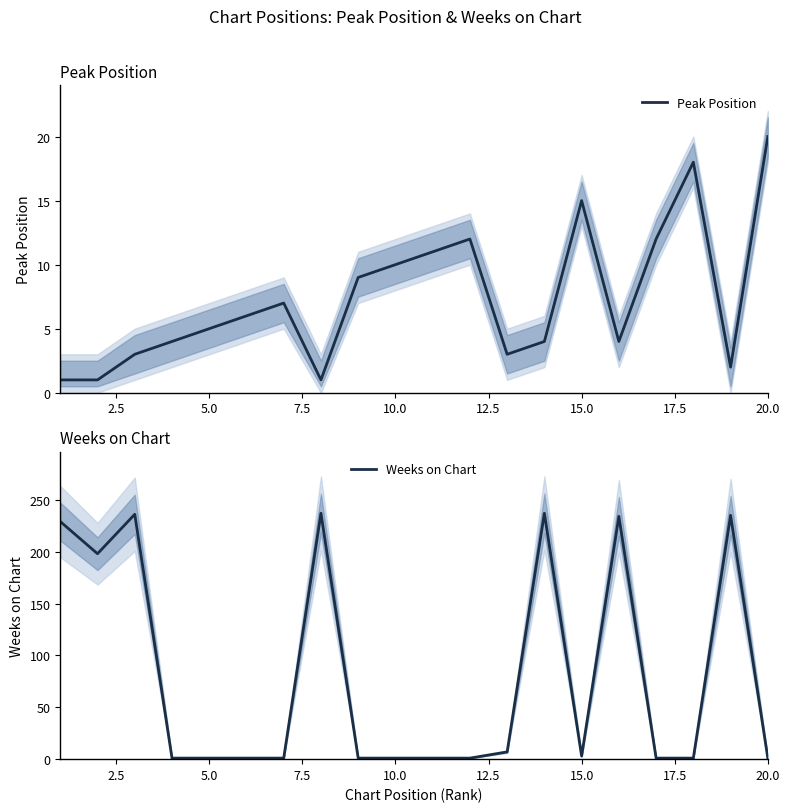

How many interior local peaks does the Peak Position series have?

4